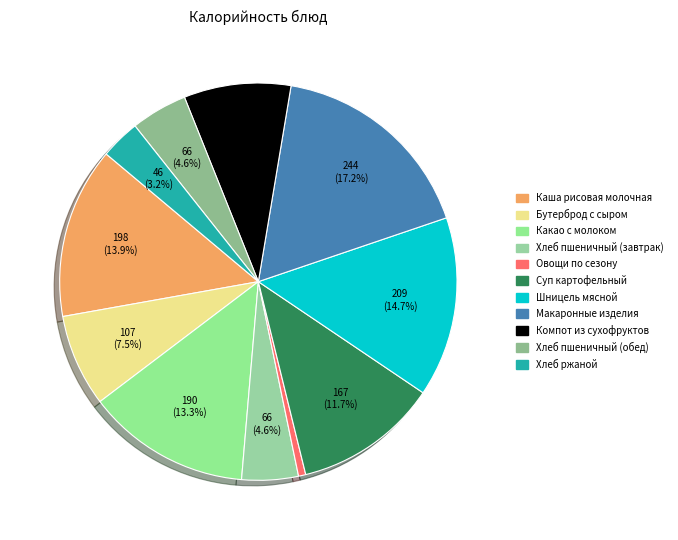

What is the change in value from Каша рисовая молочная to Суп картофельный?

-31.4